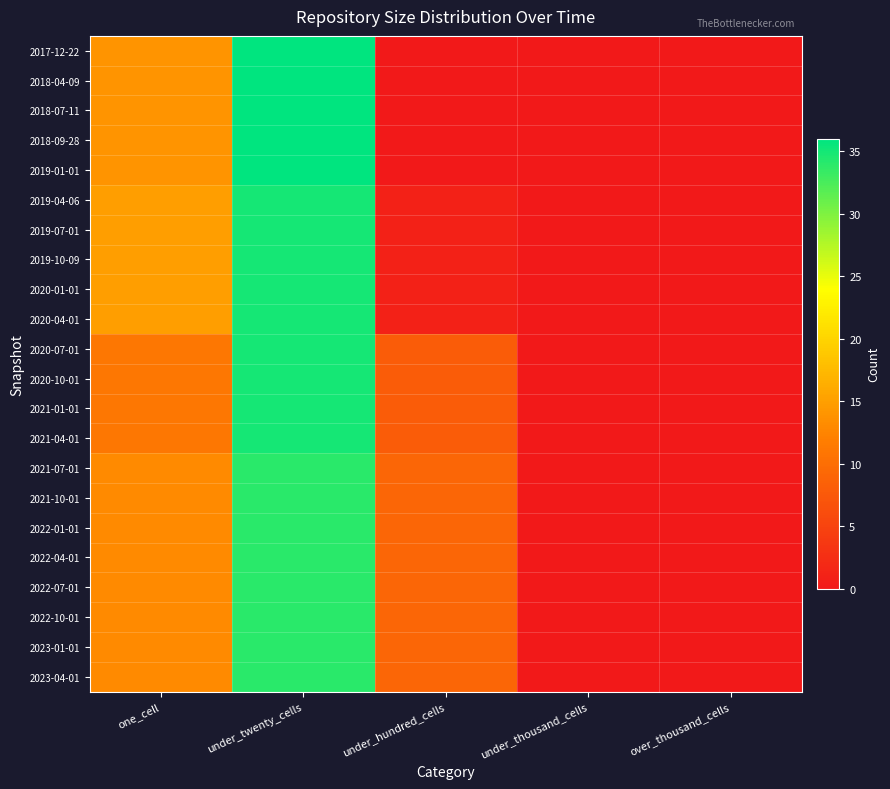

What is the total value across all series at under_hundred_cells?

109